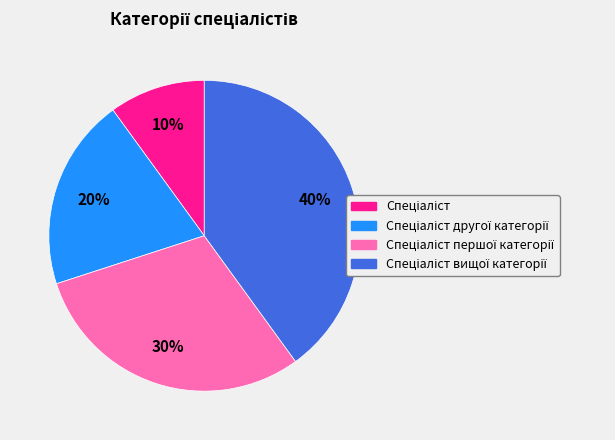

To the nearest percent, what is the average slice percentage?

25%